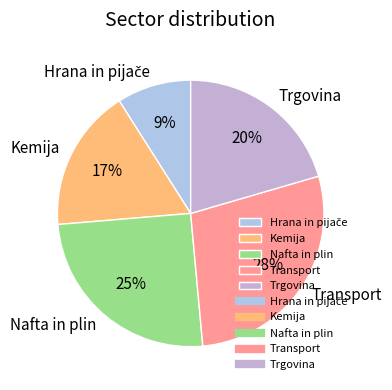

Combined, do Transport and Trgovina account for over 50%?

No